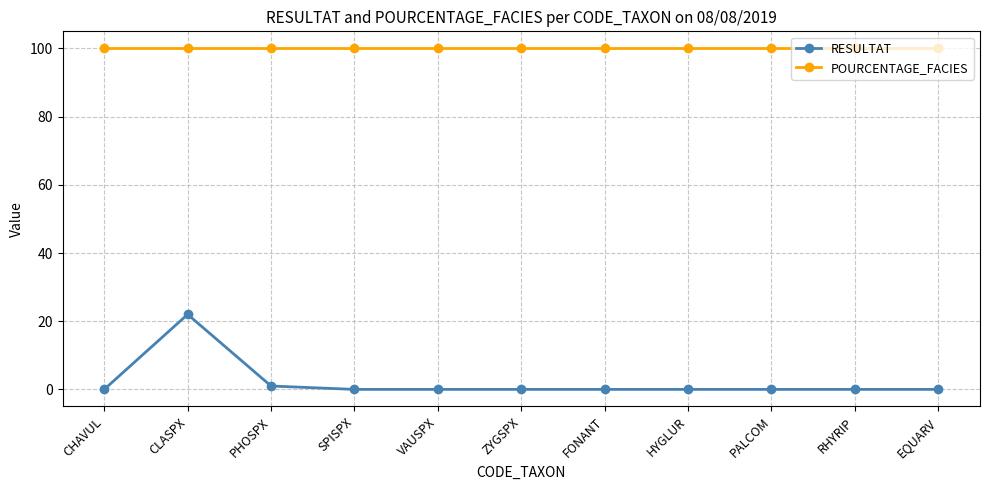

Rank the series by their average value, from highest to lowest.

POURCENTAGE_FACIES, RESULTAT